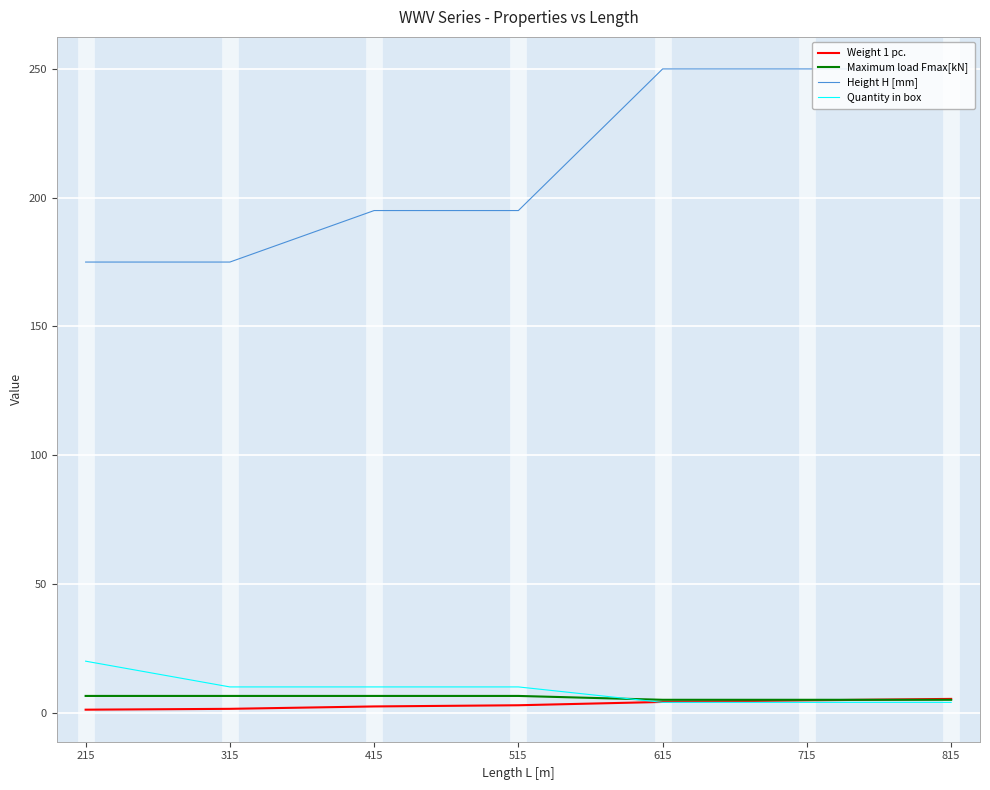

True or false: Quantity in box has a value of 4.0 at 615.

True